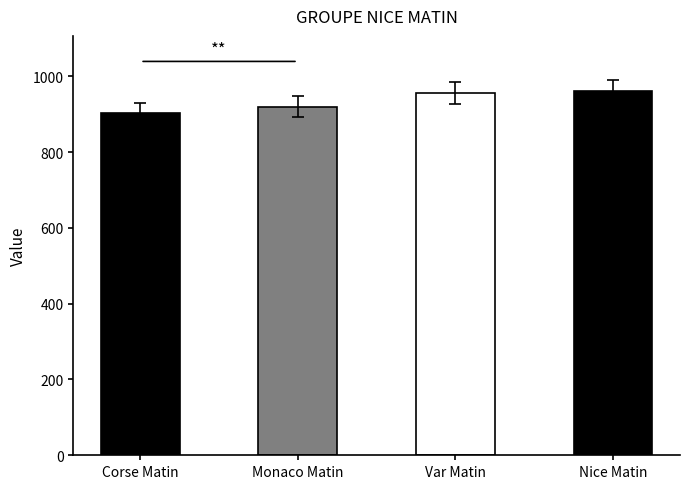

Is it true that the value at Monaco Matin is 920?

True